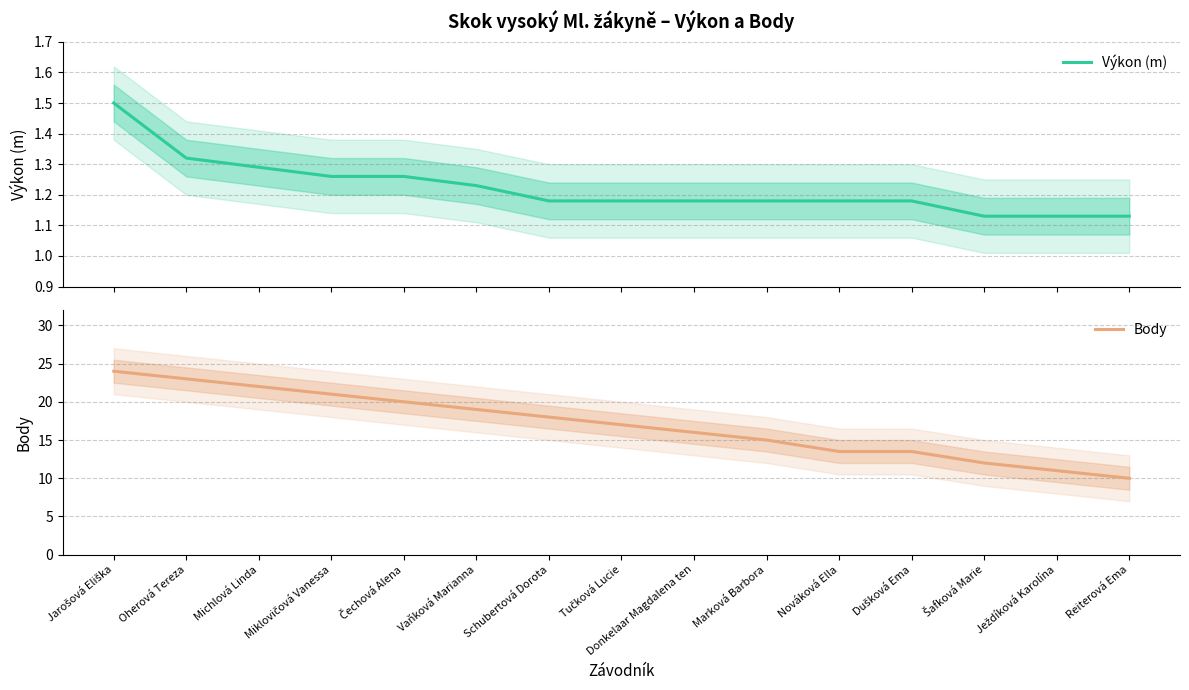

What value does the Výkon (m) series have at Marková Barbora?

1.2